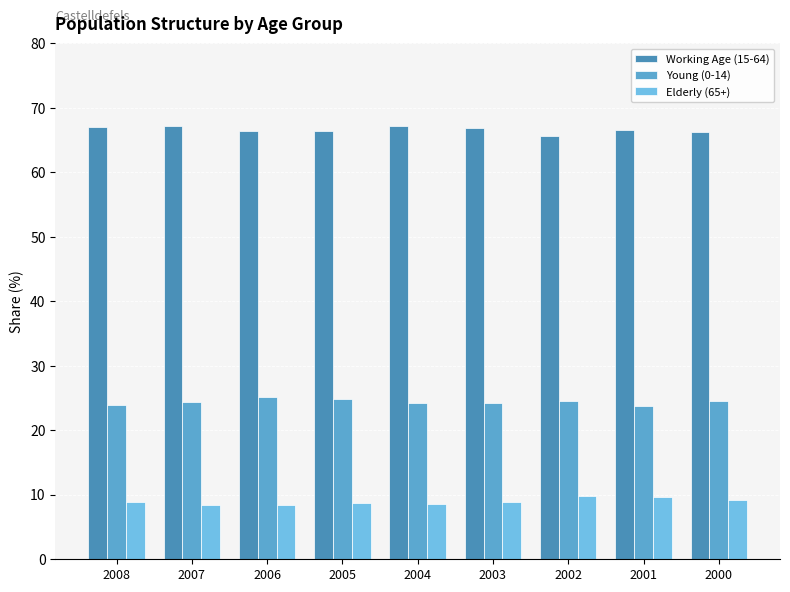

Reading left to right, extract all data points from this chart.

Working Age (15-64): 2008=67.1	2007=67.2	2006=66.5	2005=66.5	2004=67.2	2003=66.9	2002=65.7	2001=66.6	2000=66.3
Young (0-14): 2008=24.0	2007=24.4	2006=25.1	2005=24.8	2004=24.2	2003=24.2	2002=24.5	2001=23.8	2000=24.5
Elderly (65+): 2008=8.9	2007=8.4	2006=8.4	2005=8.7	2004=8.6	2003=8.9	2002=9.8	2001=9.6	2000=9.2